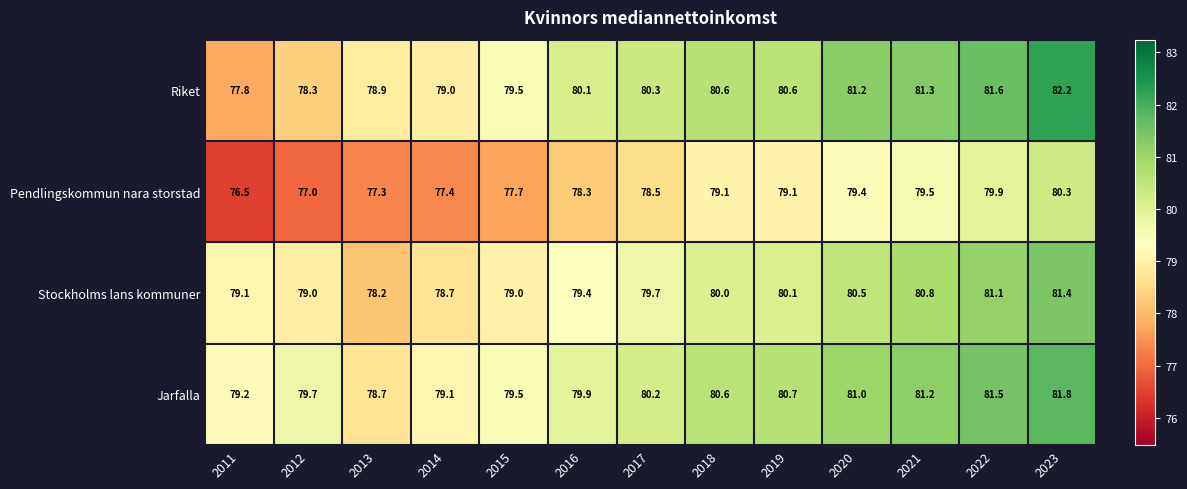

Where does the Stockholms lans kommuner series first go above 79?

2011